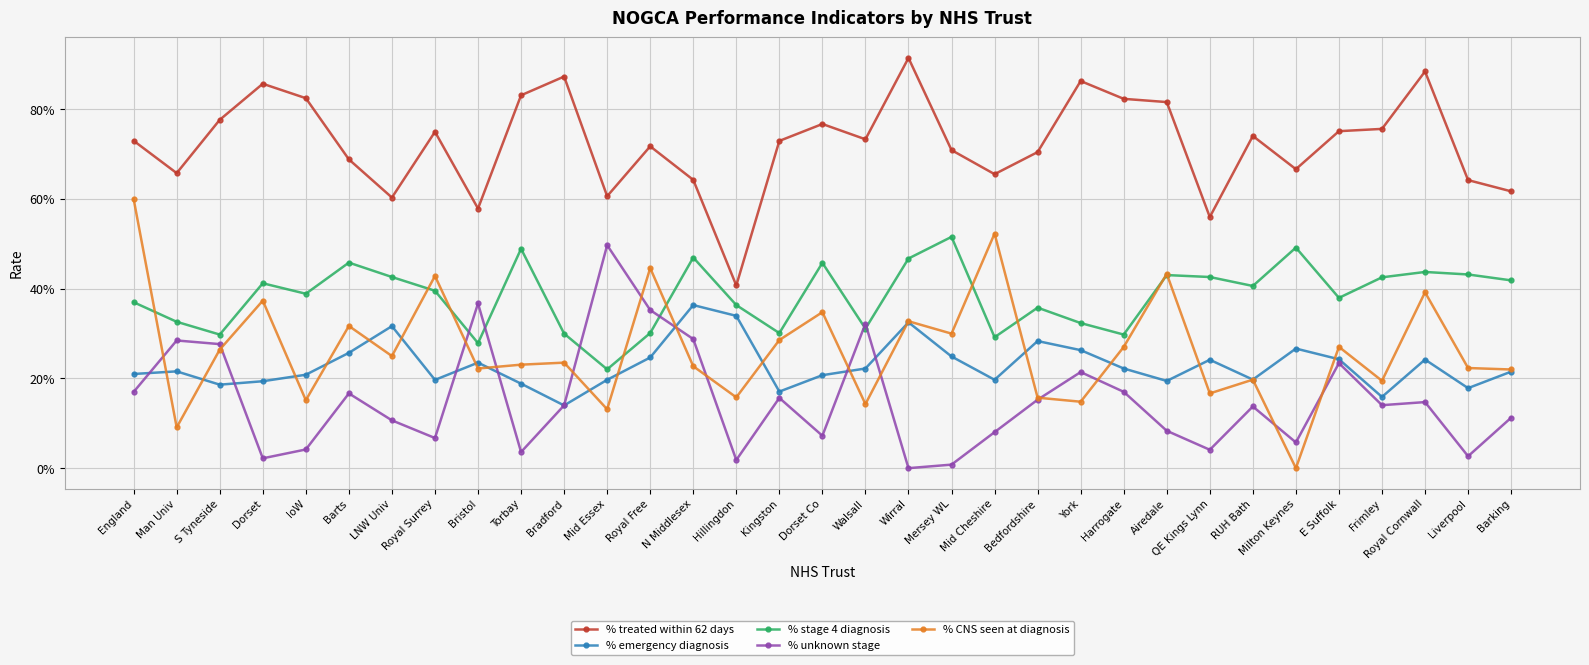

What are all the series names shown in the legend?

% treated within 62 days, % emergency diagnosis, % stage 4 diagnosis, % unknown stage, % CNS seen at diagnosis